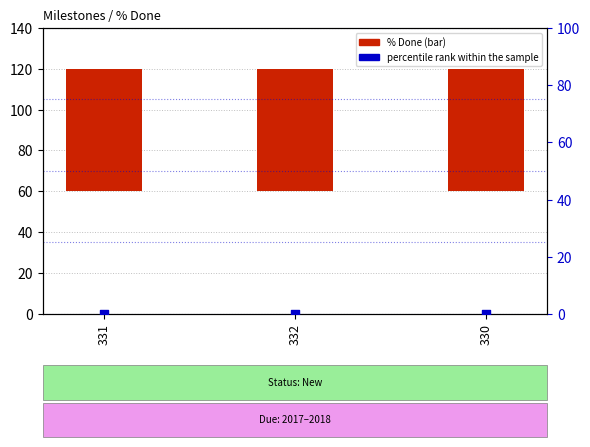

At how many categories does at least one series exceed 25?

3